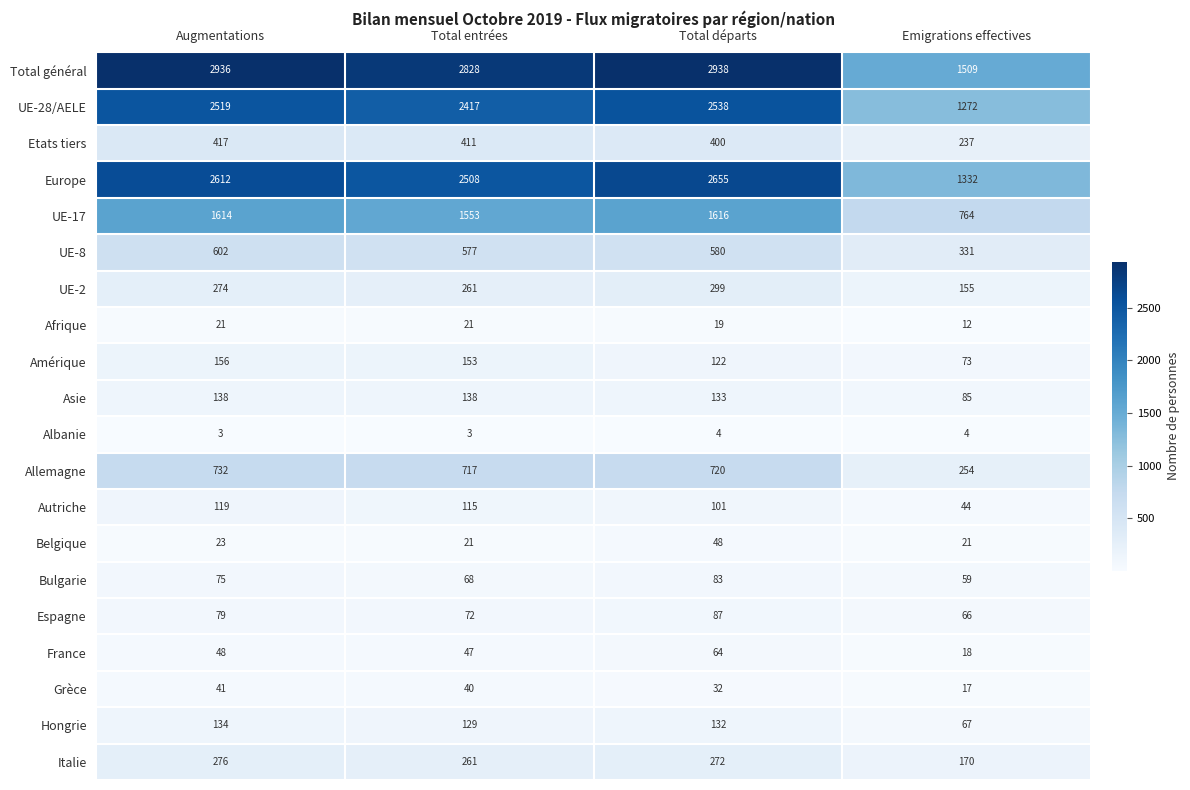

What is the sum of the Hongrie values at Total départs and Augmentations?

266